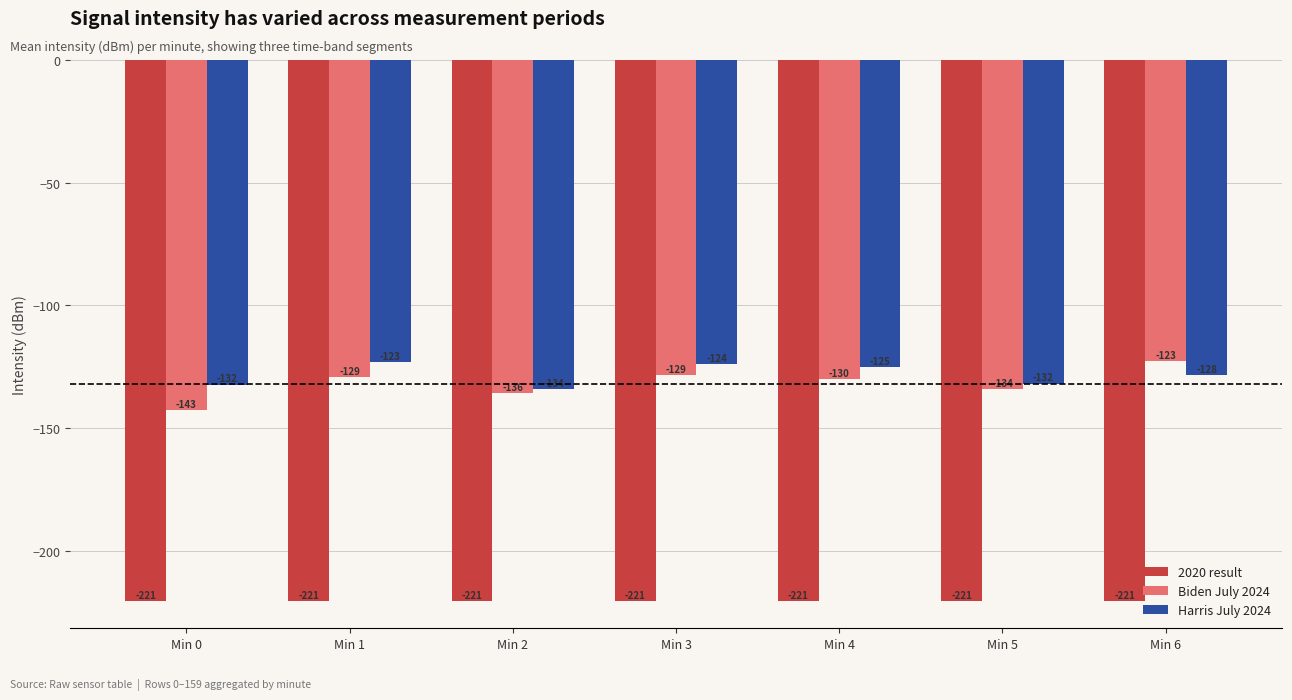

What is the highest value of the Harris July 2024 series?

-123.0